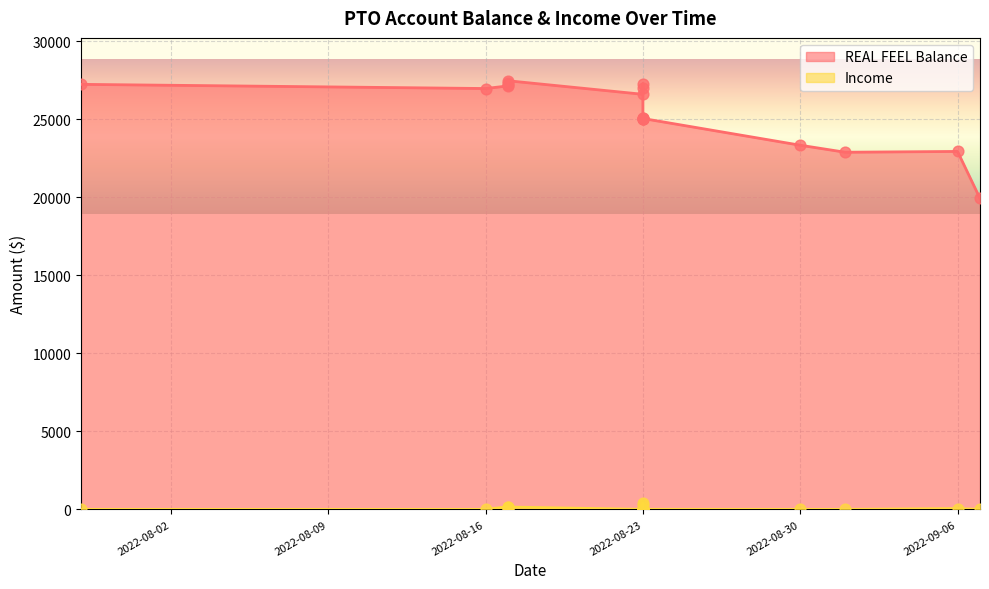

Which series has the largest total across all categories?

REAL FEEL Balance